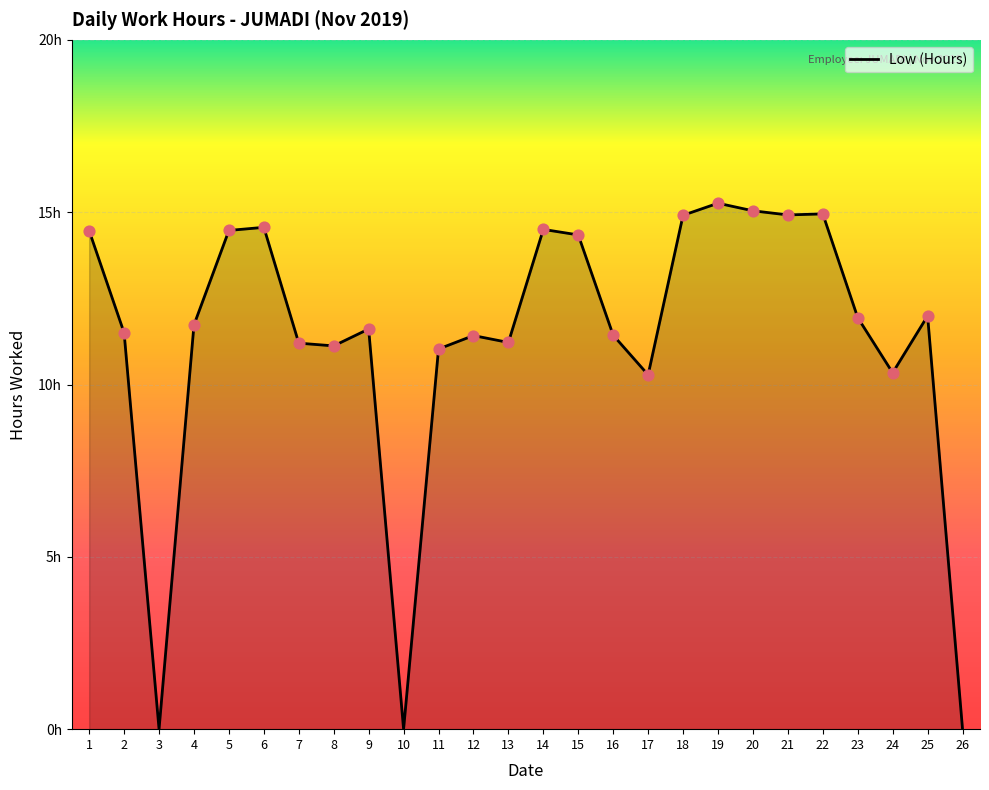

What is the change in value from 16 to 23?

+0.5